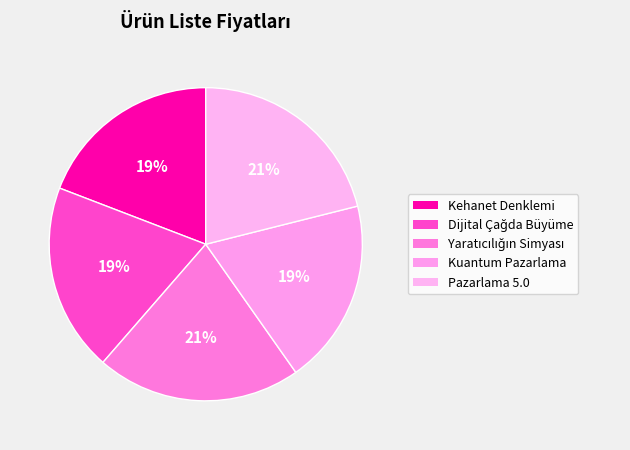

What percentage is NOT represented by Kehanet Denklemi?

80.8%